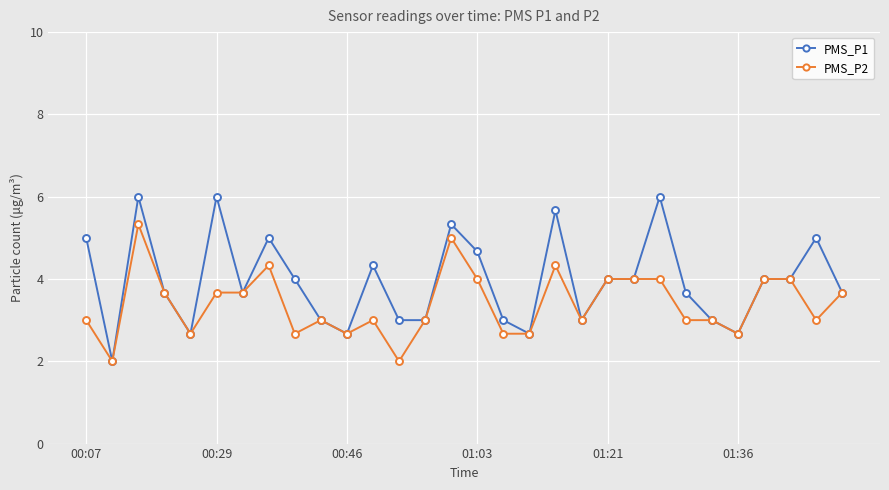

What is the value of the PMS_P1 point at the 18th from the left?

2.7